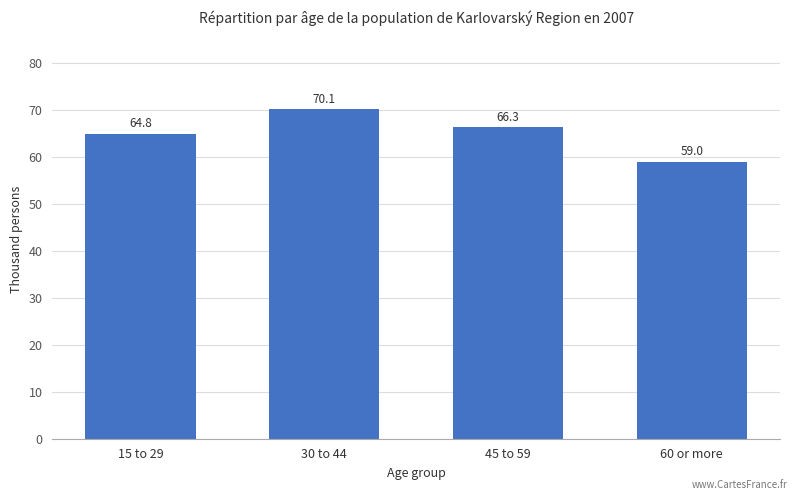

Approximately how many times larger is the value at 30 to 44 compared to 45 to 59?

1.1